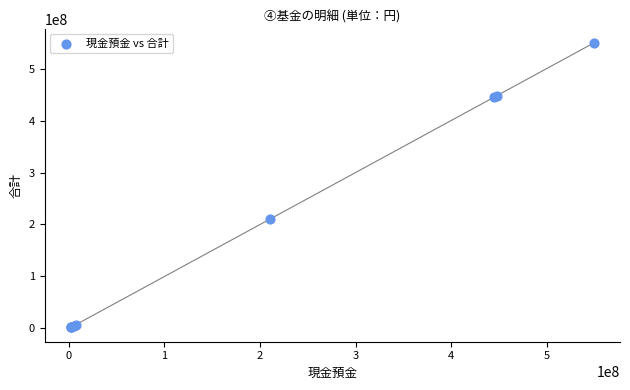

What Y value in the scatter plot is closest to 275586924?

210078853